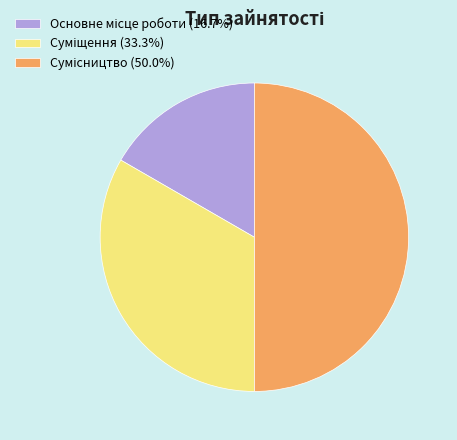

Does any single category account for the majority?

No